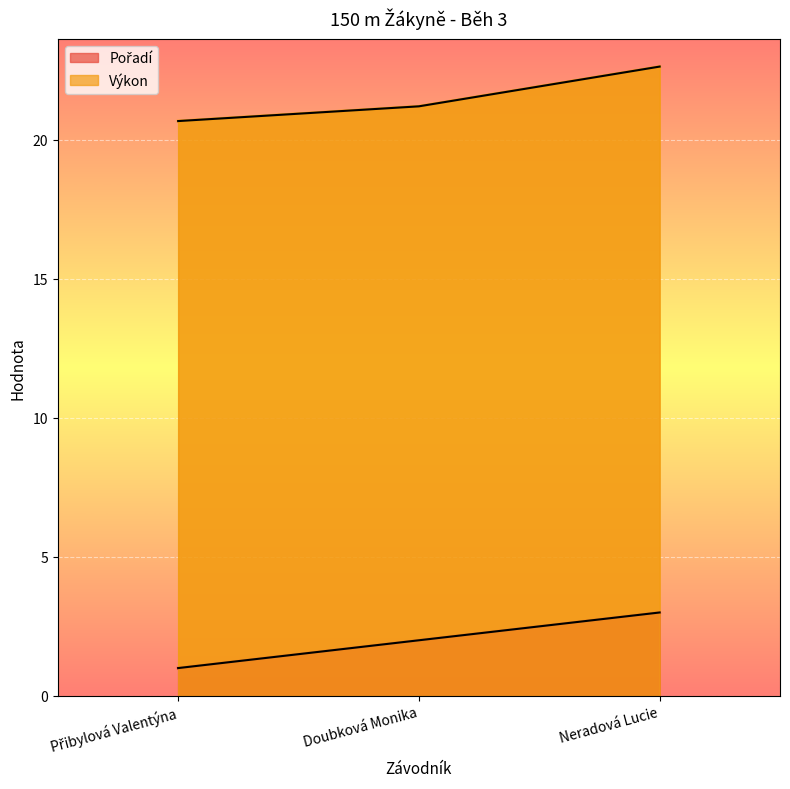

What is the average value of the Pořadí series?

2.0